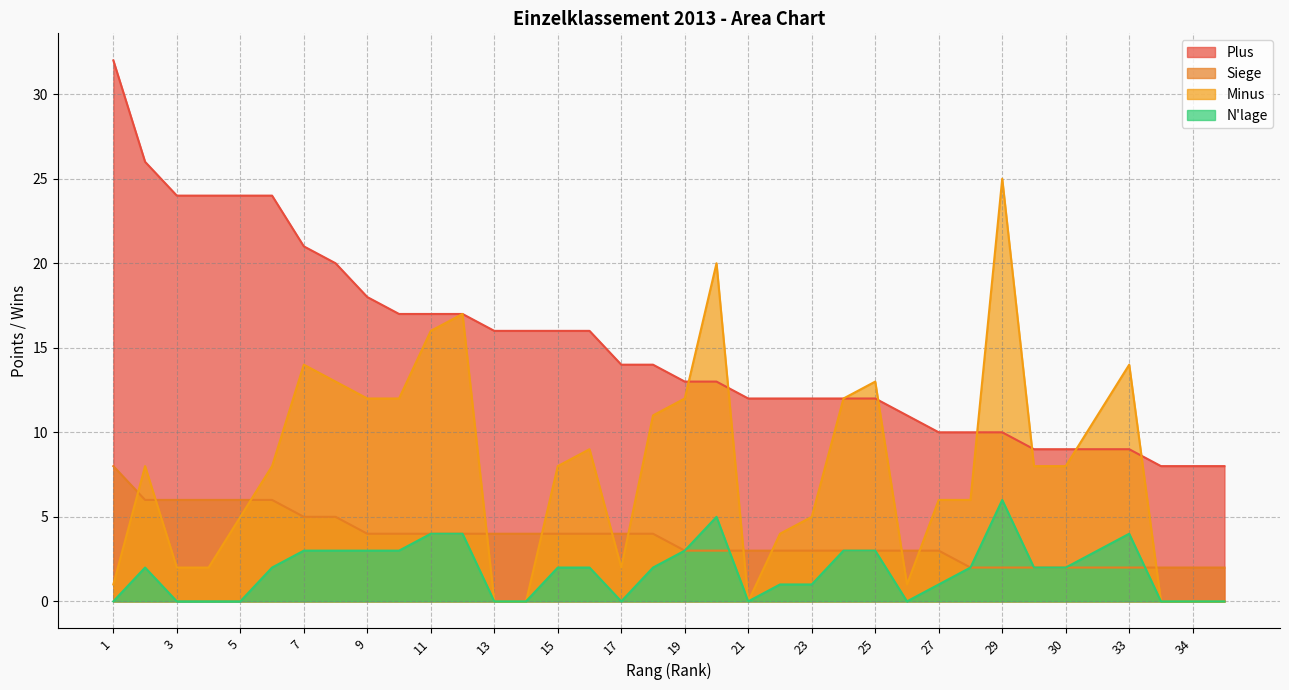

True or false: Plus has more than 0 points higher than both neighbors.

False